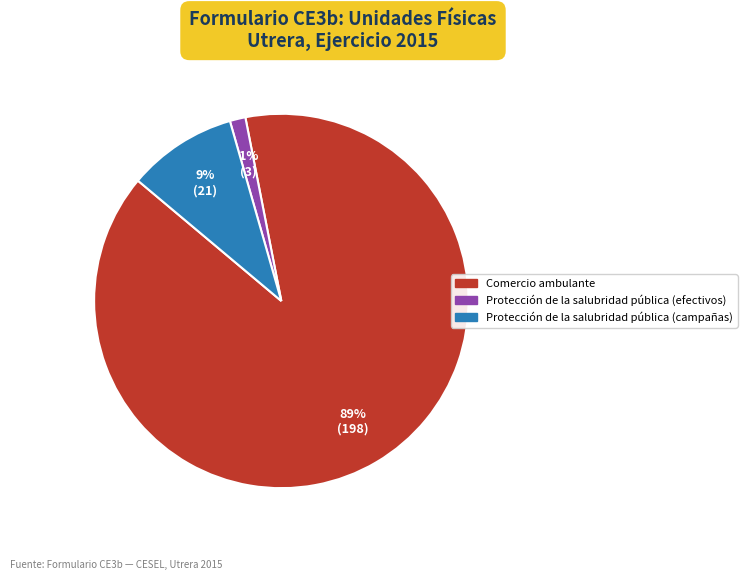

Is there any slice that represents more than half of the pie?

Yes